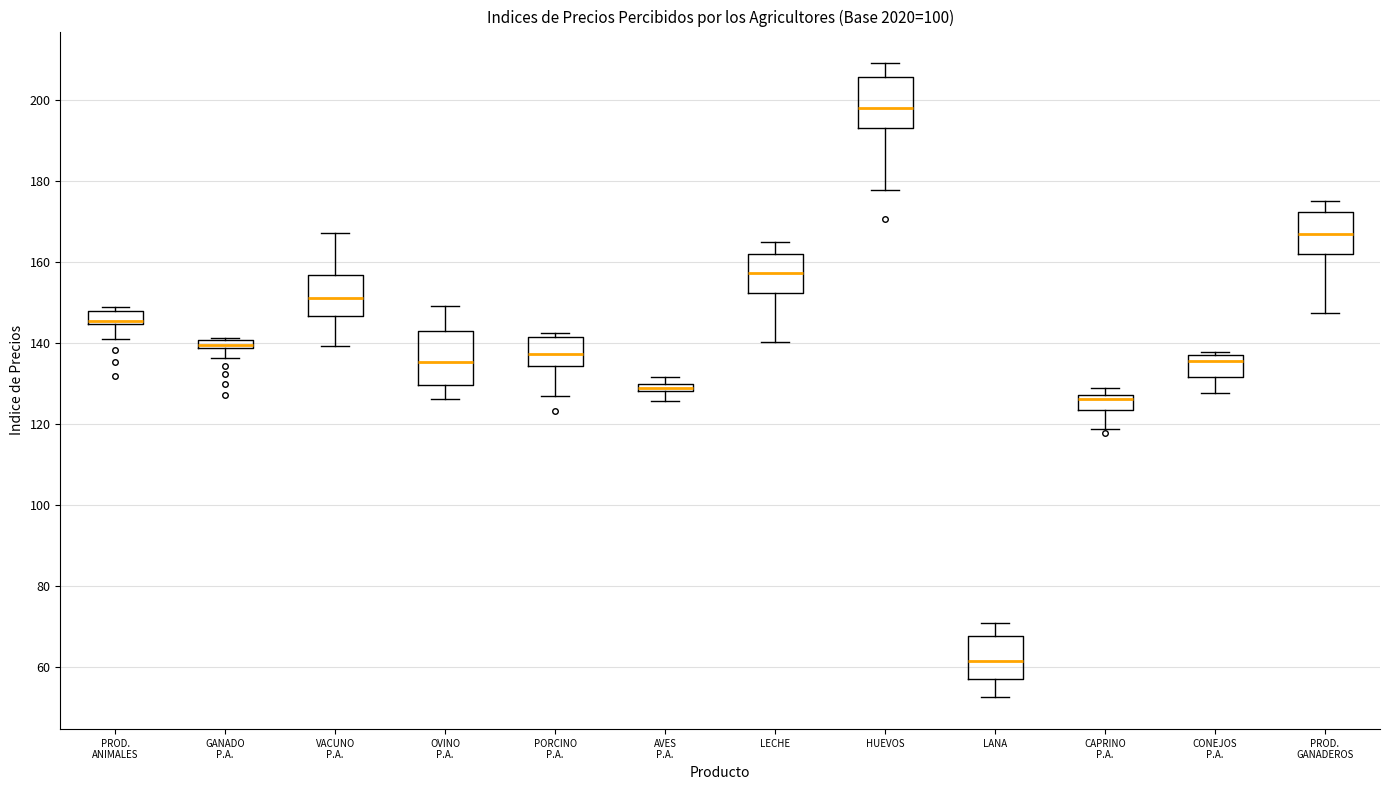

Where does the lower whisker of the box for LANA end on the y-axis? The values are not printed on the chart, so give them approximately, as read against the axis.

52